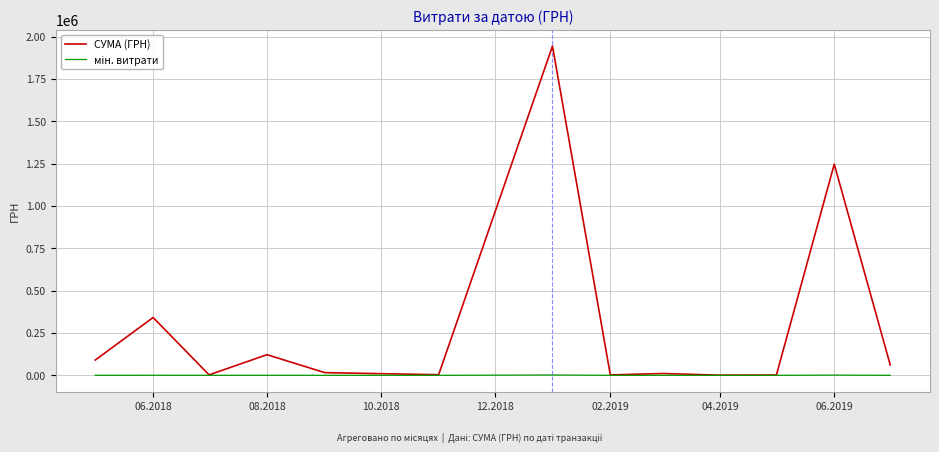

Does the chart have visible grid lines?

Yes